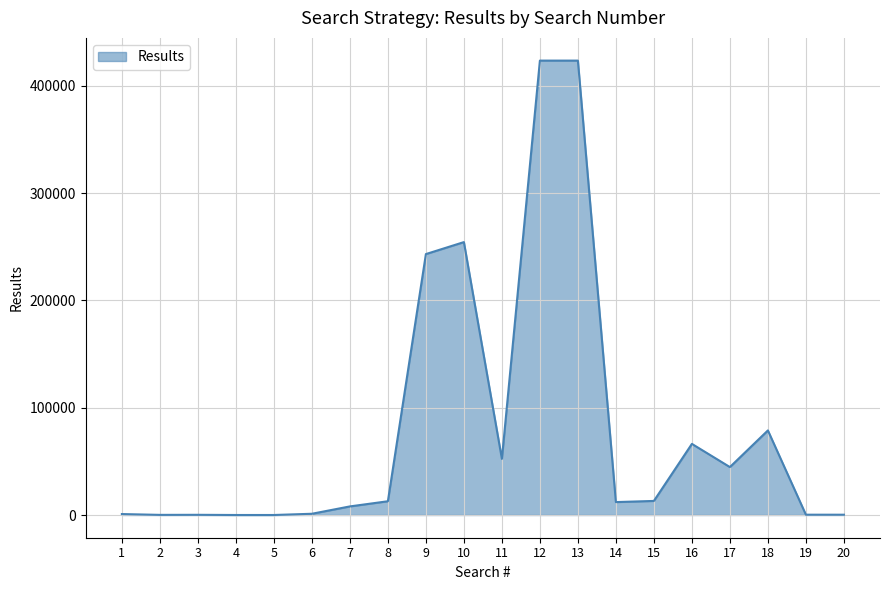

Is it true that the value at 13 is 160318?

False